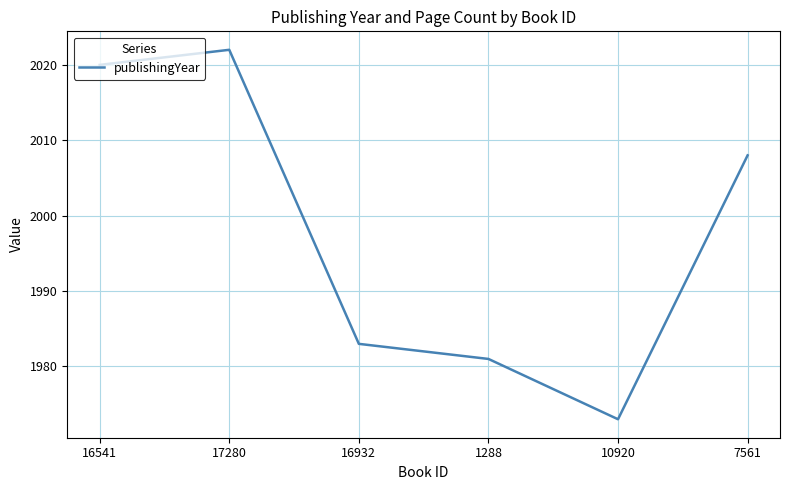

How many categories are shown in the chart?

6